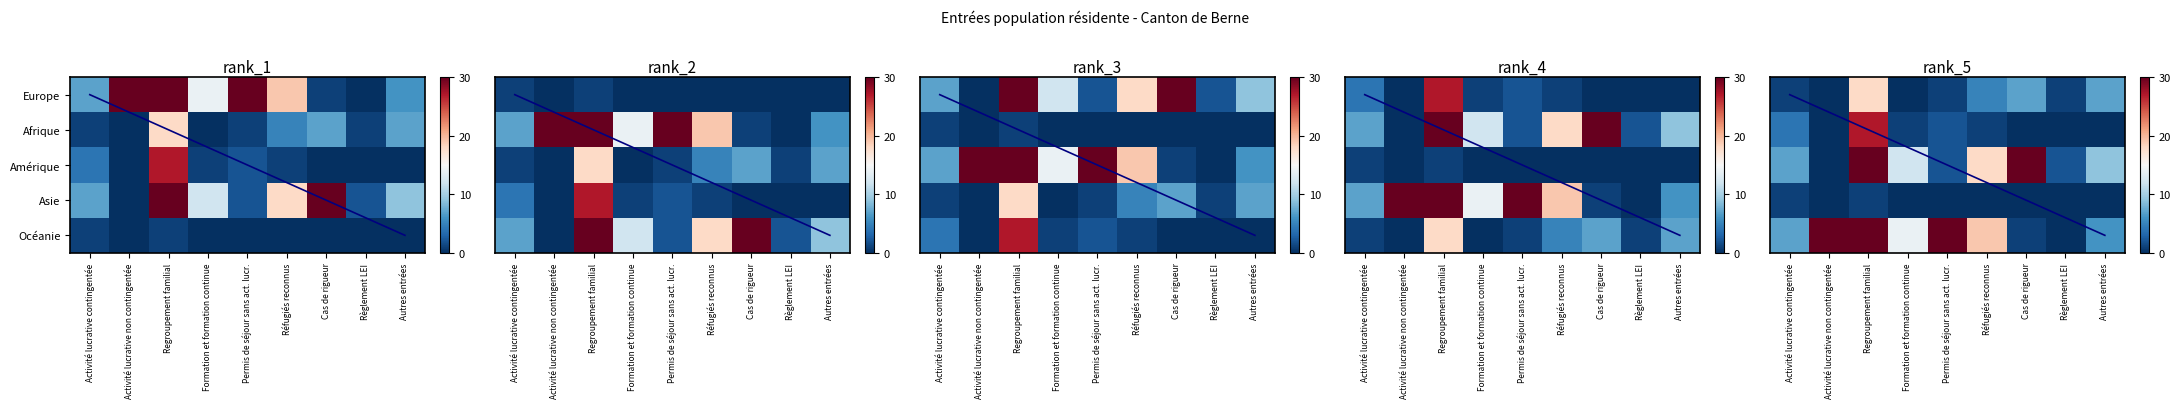

At which label does Amérique first exceed 1?

Activité lucrative contingentée